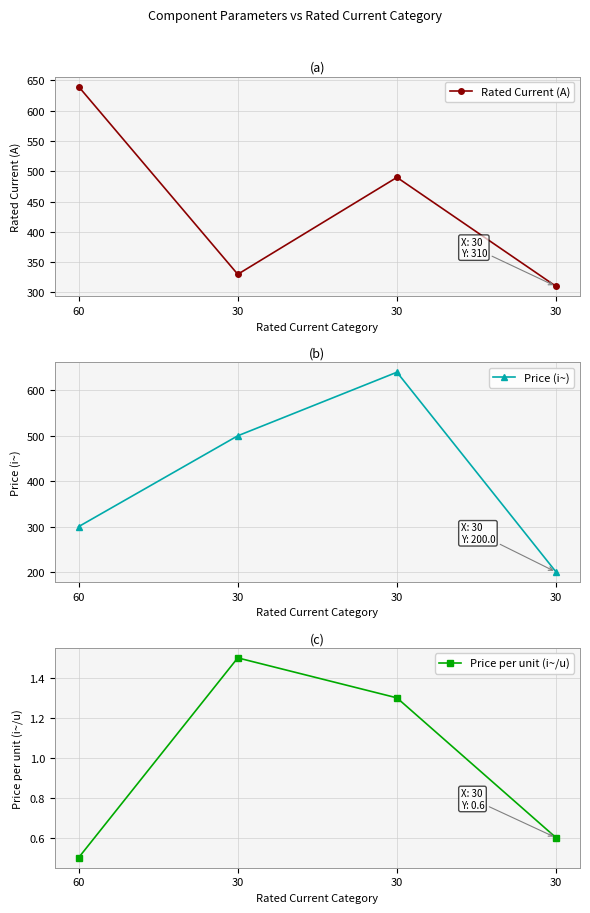

What is the spread (max minus min) of values at 30?

498.5